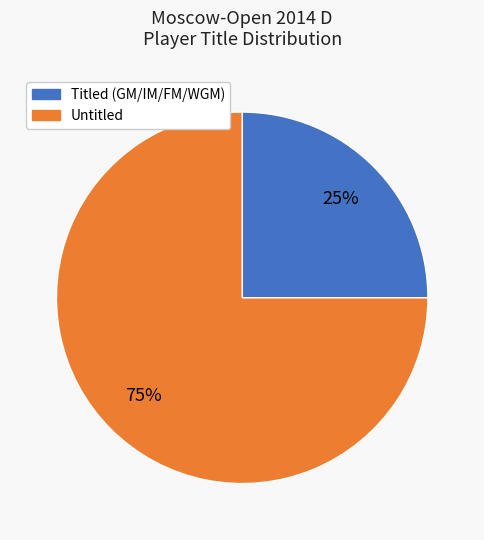

Does any single category account for the majority?

Yes